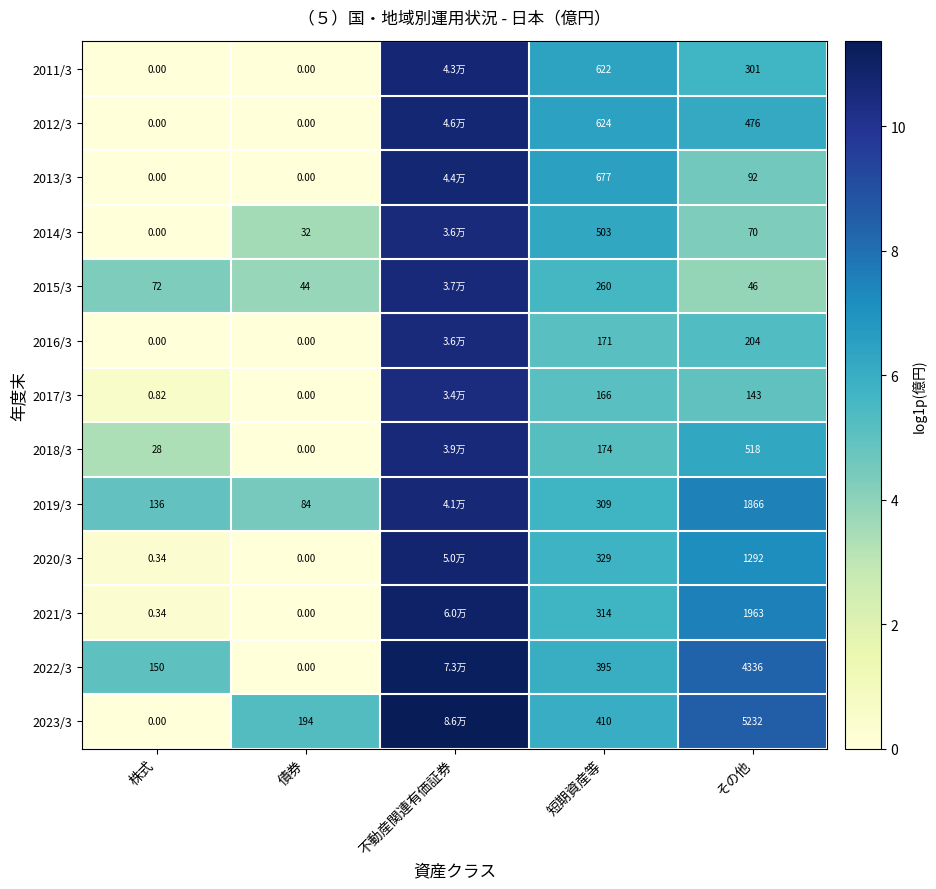

At which label does 2023/3 reach its peak?

不動産関連有価証券